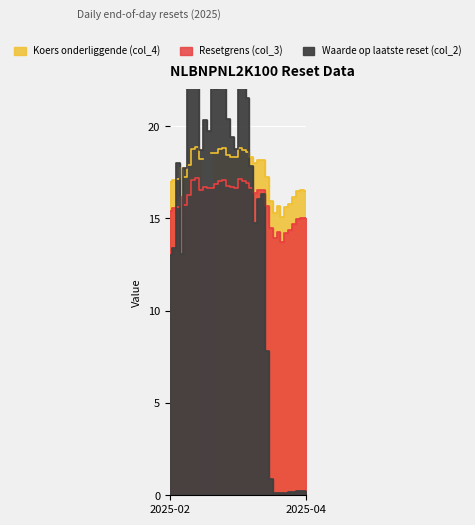

How many interior local peaks does the Waarde op laatste reset (col_2) series have?

7